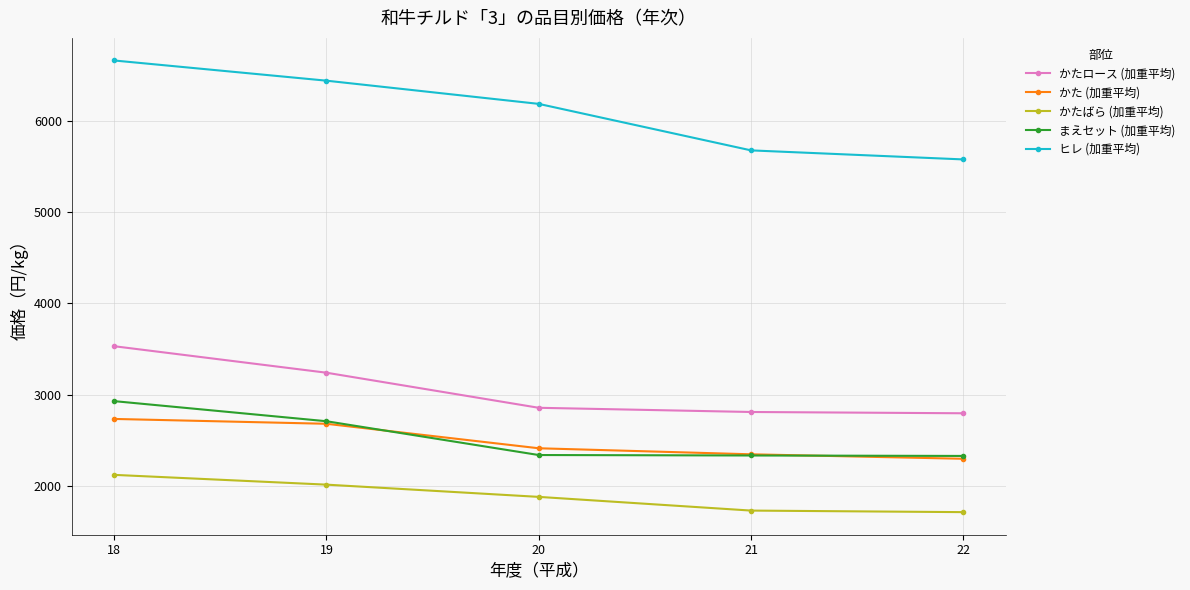

What are all the series names shown in the legend?

かたロース (加重平均), かた (加重平均), かたばら (加重平均), まえセット (加重平均), ヒレ (加重平均)